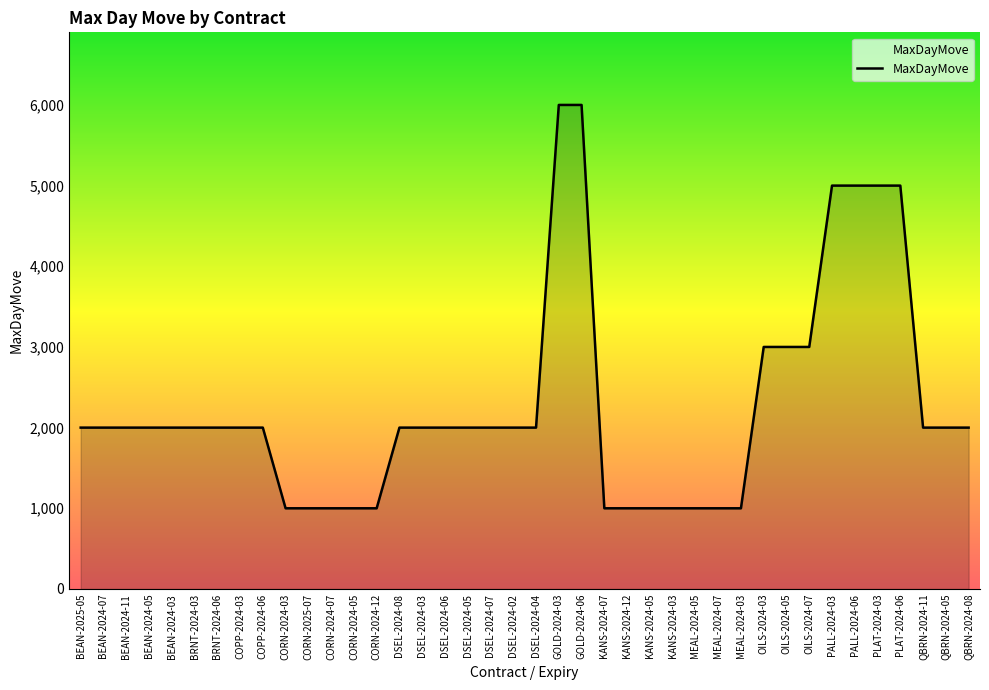

What is the change in value from CORN-2025-07 to OILS-2024-03?

+2000